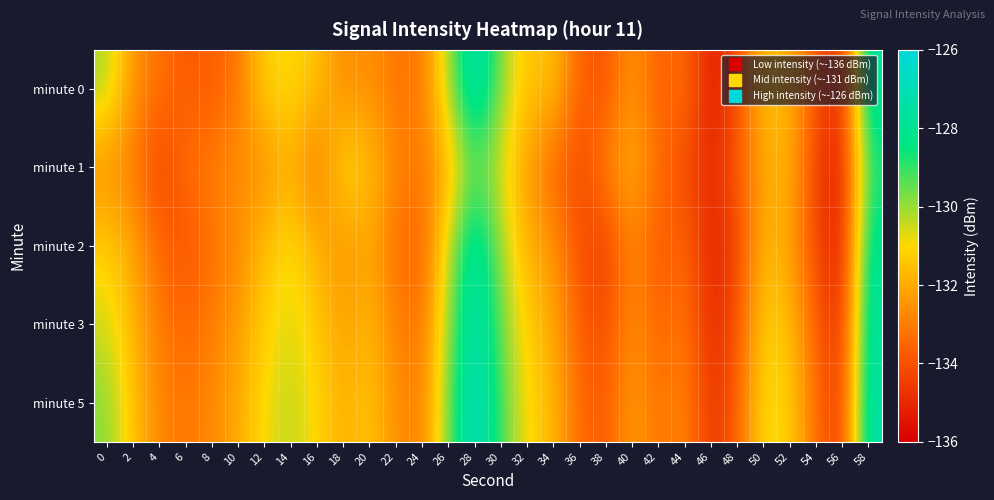

Which series has the largest range (max minus min)?

minute 0